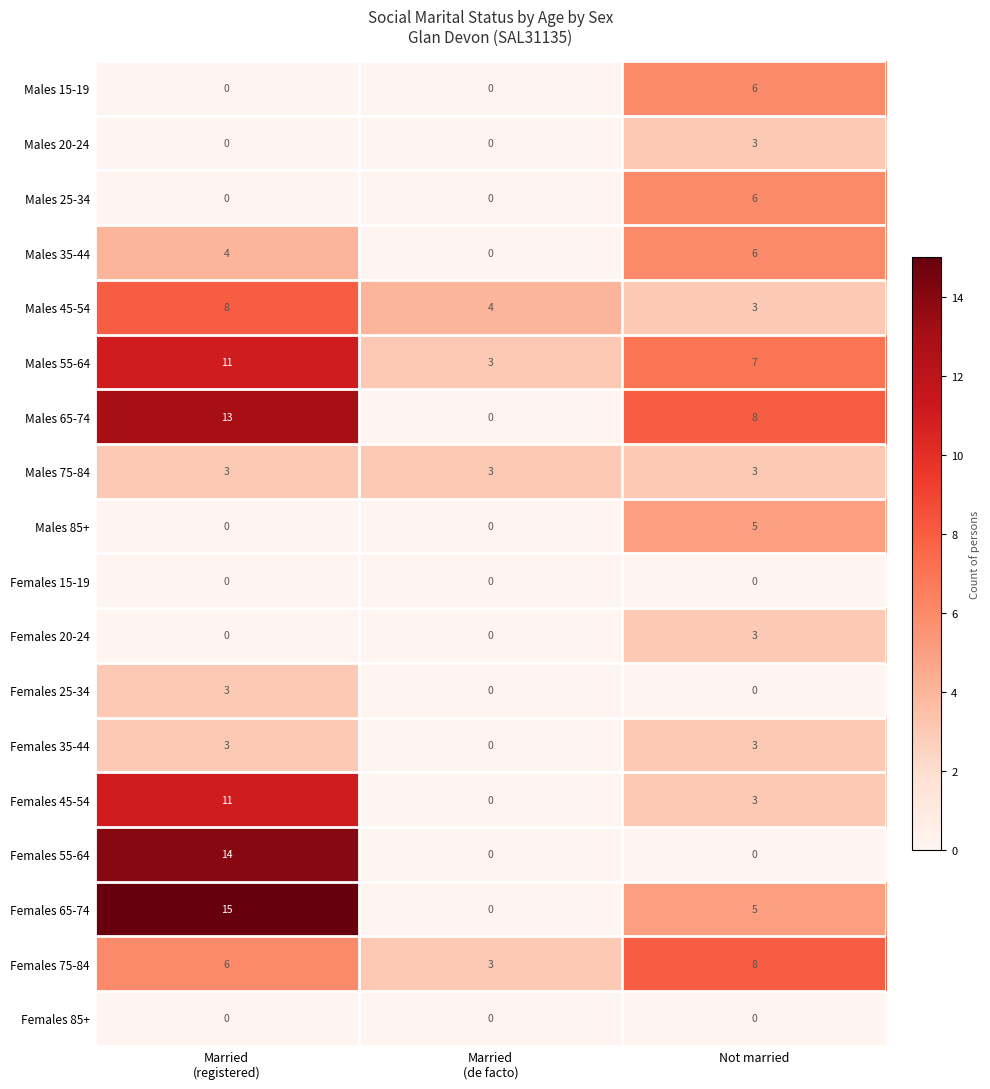

Count the number of data series in this chart.

18